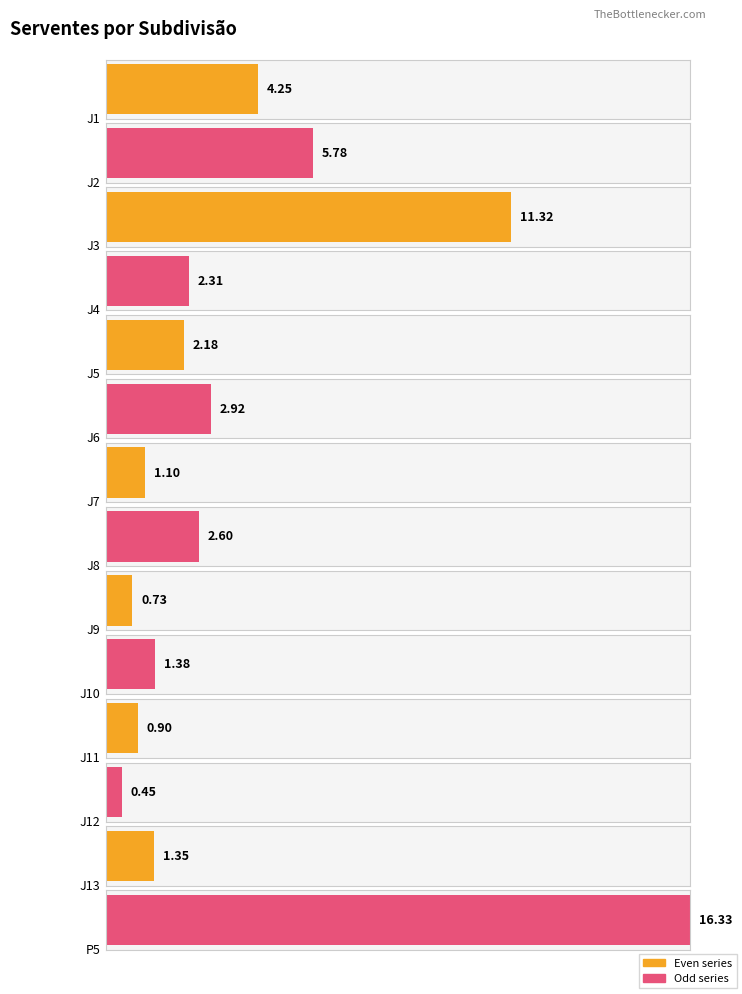

What is the smallest value displayed?

0.5